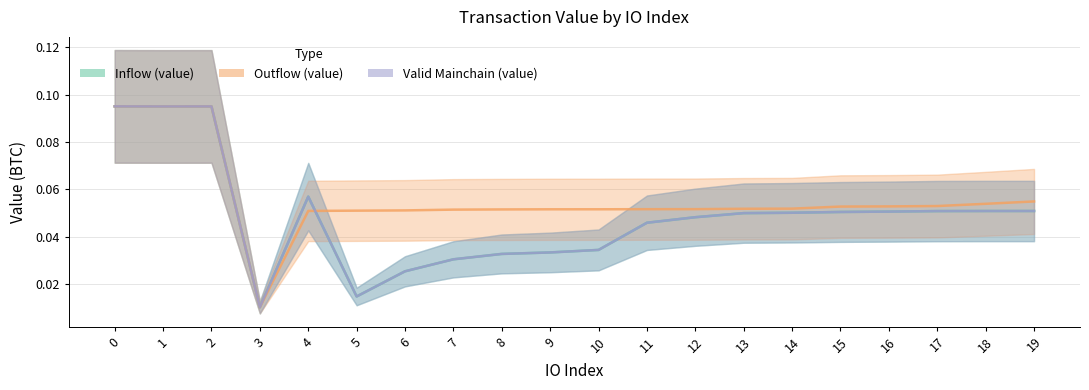

What value does the Outflow (value) series have at 6?

0.1